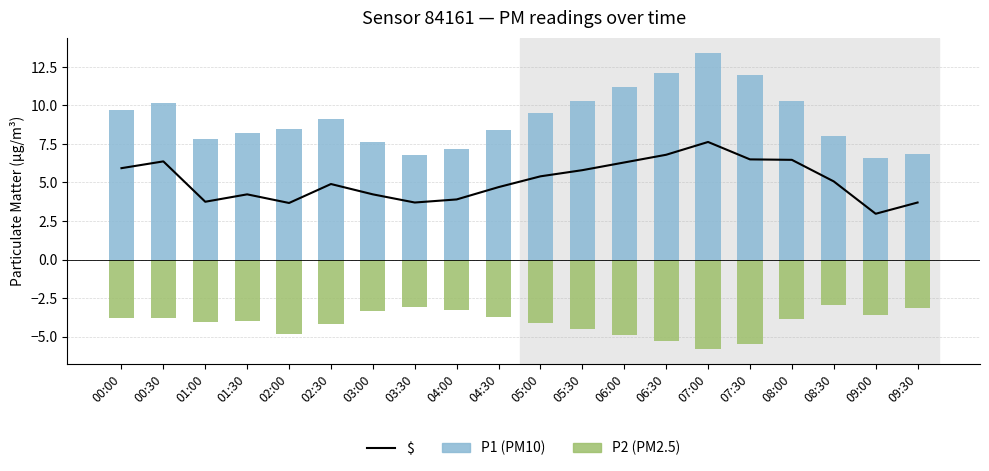

Rank the categories by P1 value from highest to lowest.

07:00, 06:30, 07:30, 06:00, 05:30, 08:00, 00:30, 00:00, 05:00, 02:30, 02:00, 04:30, 01:30, 08:30, 01:00, 03:00, 04:00, 09:30, 03:30, 09:00